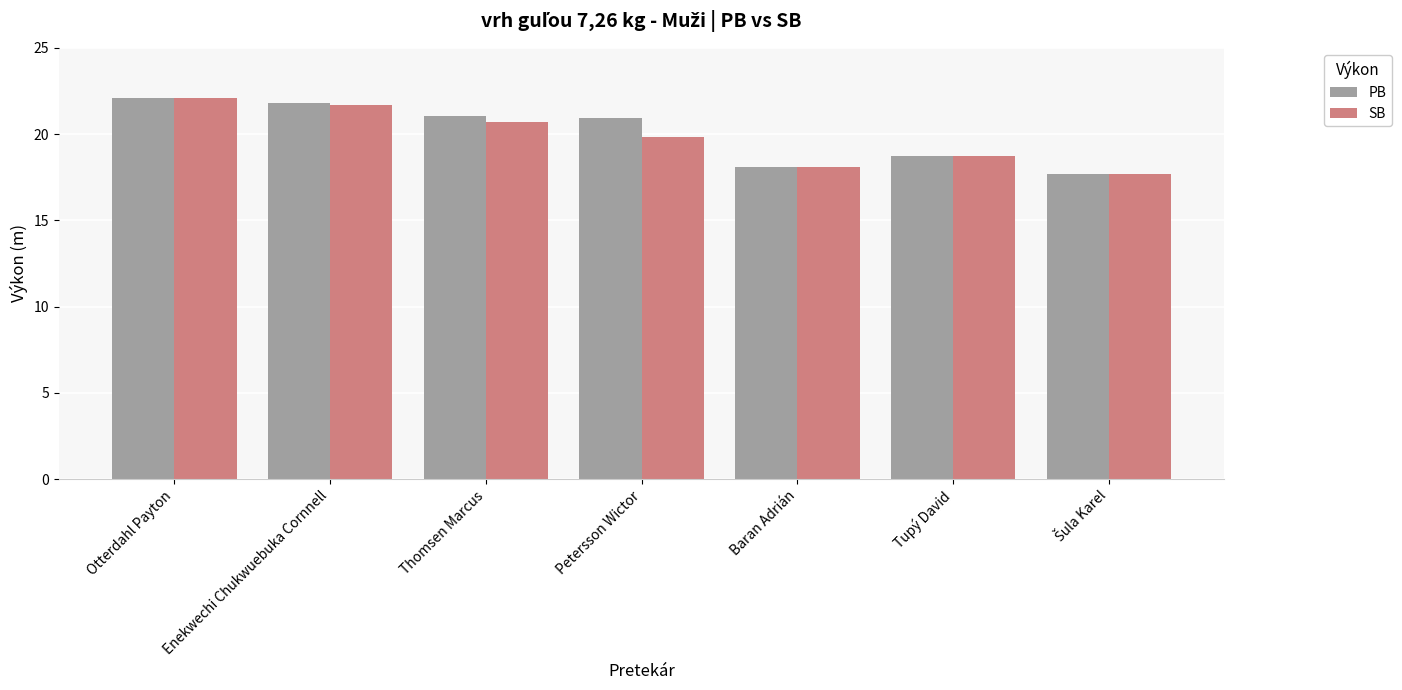

How many series are shown in this chart?

2